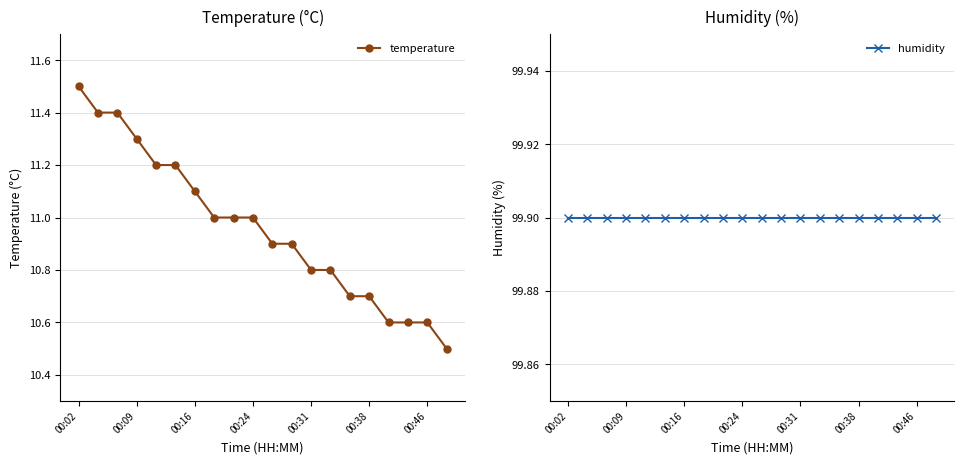

What is the highest value of the temperature series?

11.5